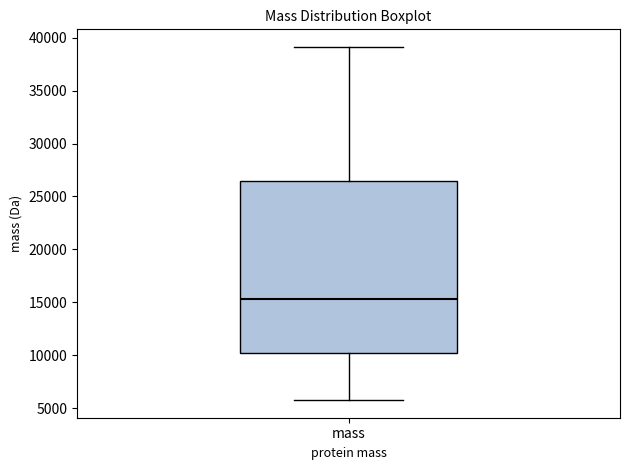

Where is the upper edge of the box for mass on the y-axis? The values are not printed on the chart, so give them approximately, as read against the axis.

26500